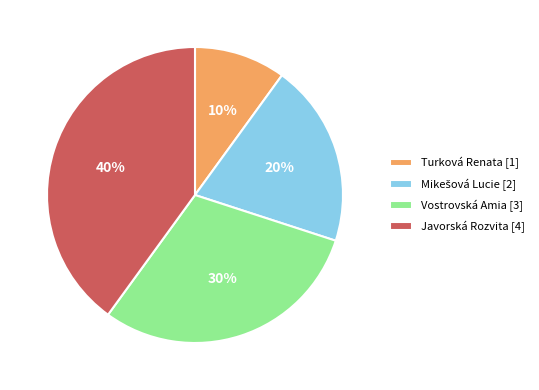

Which has a higher value, Turková Renata [1] or Javorská Rozvita [4]?

Javorská Rozvita [4]